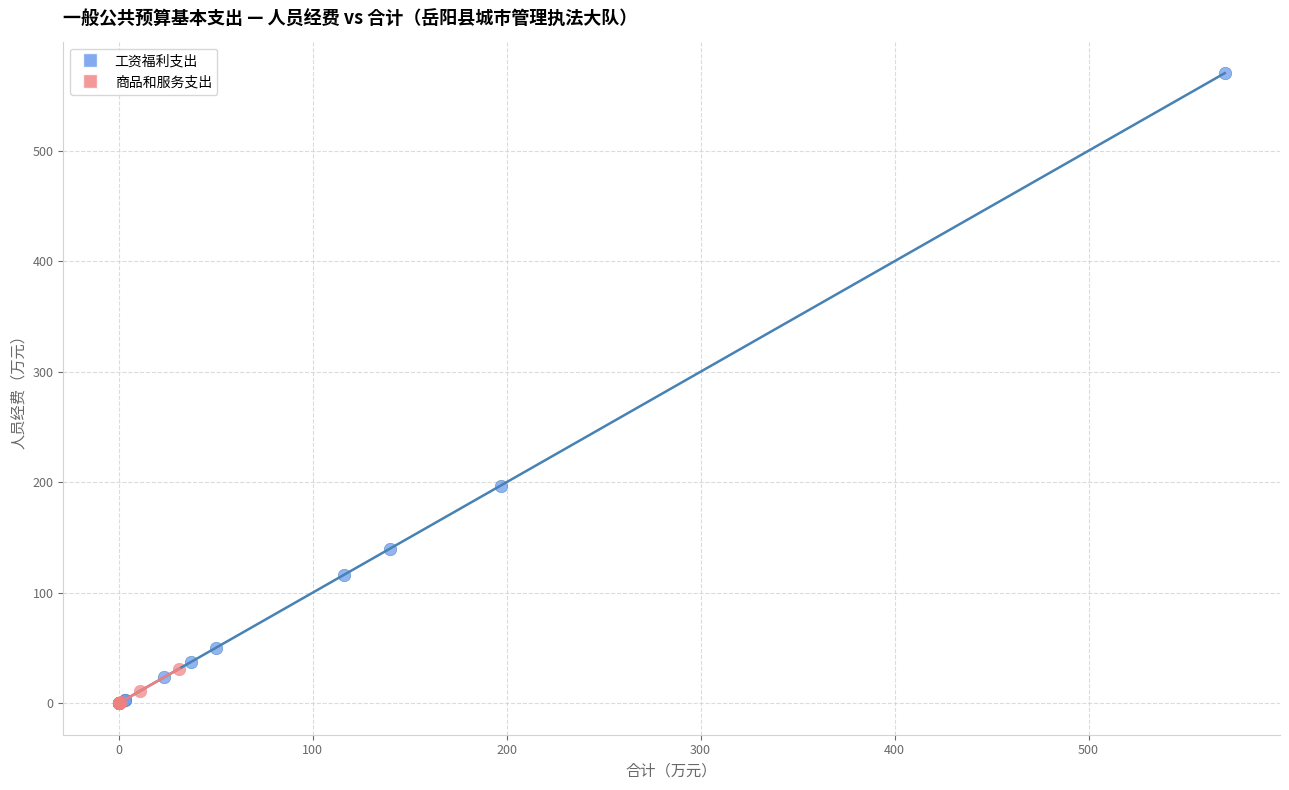

Which series has the widest spread of Y values?

工资福利支出